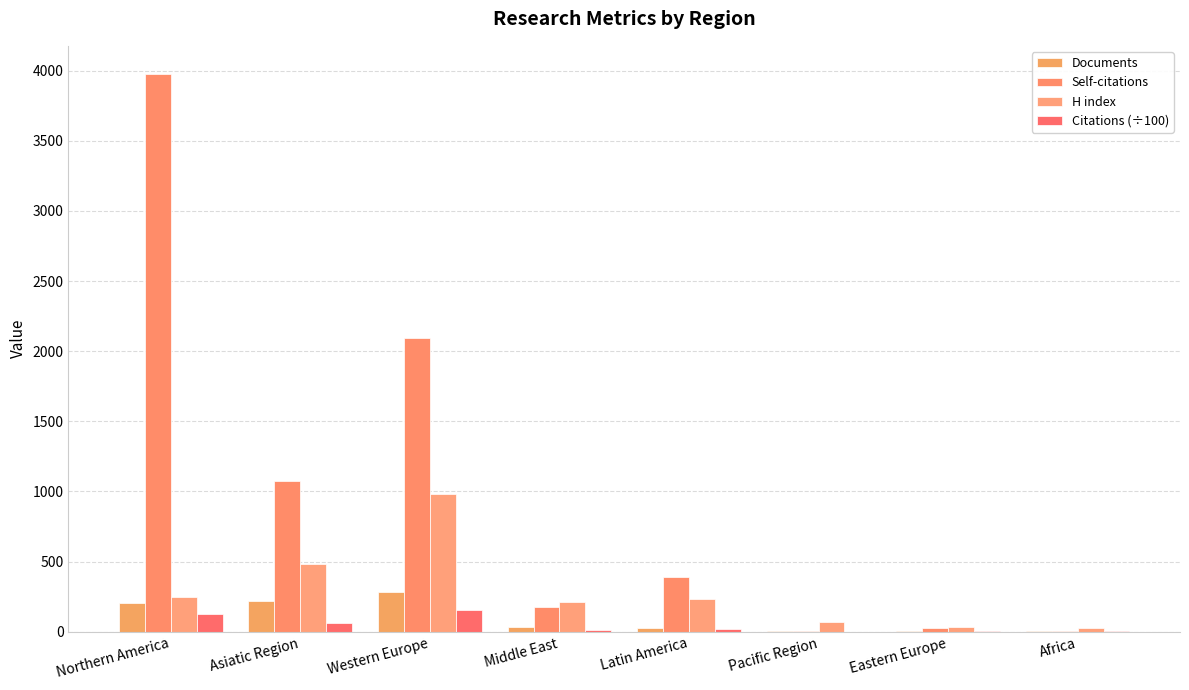

At how many categories does at least one series exceed 1089?

2